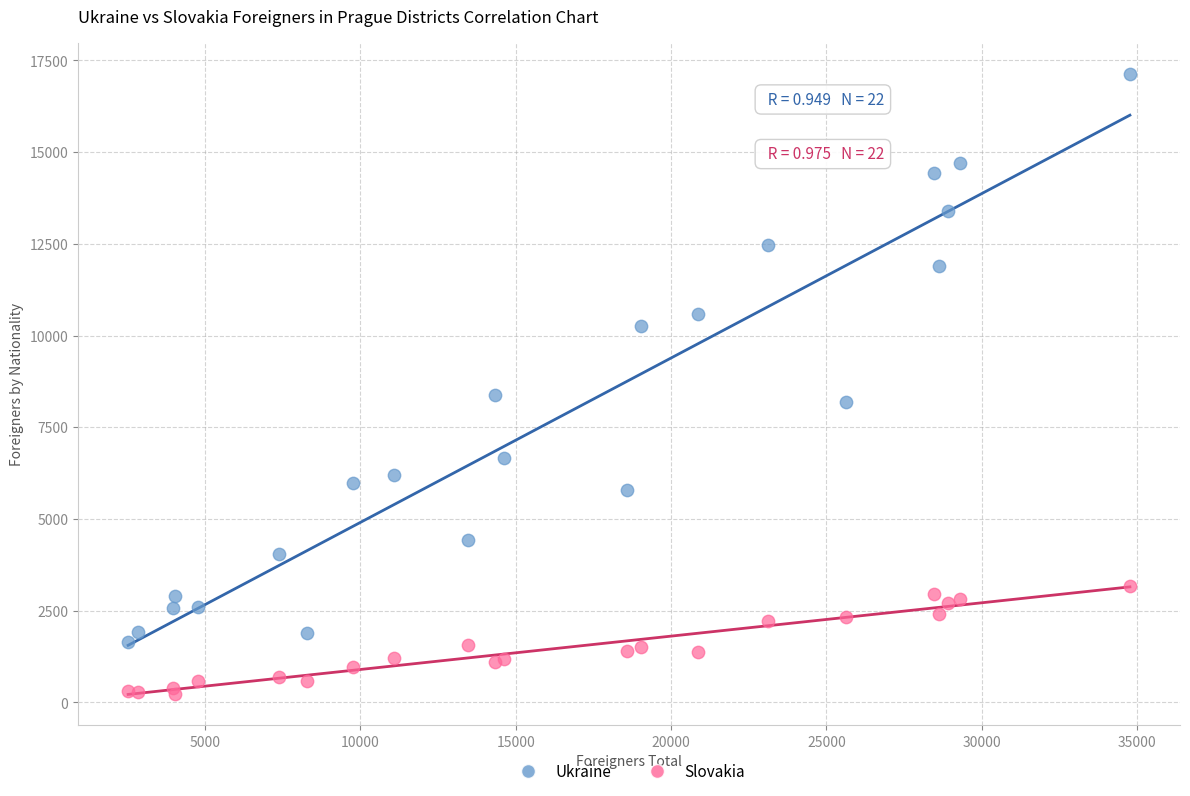

Across all series, what Y value is closest to 8673?

8392